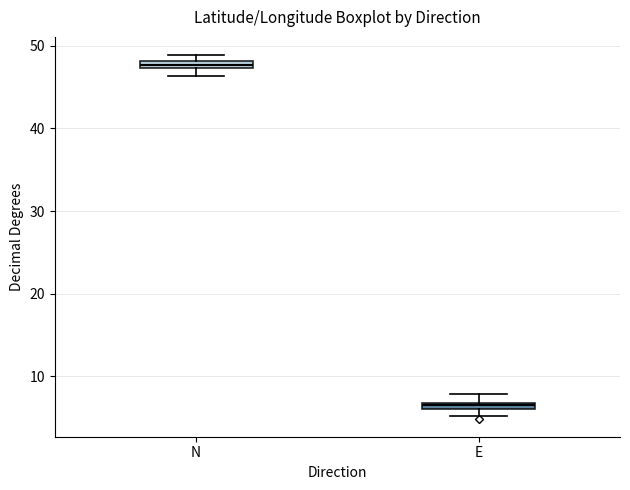

Where is the upper edge of the box for E on the y-axis? The values are not printed on the chart, so give them approximately, as read against the axis.

7